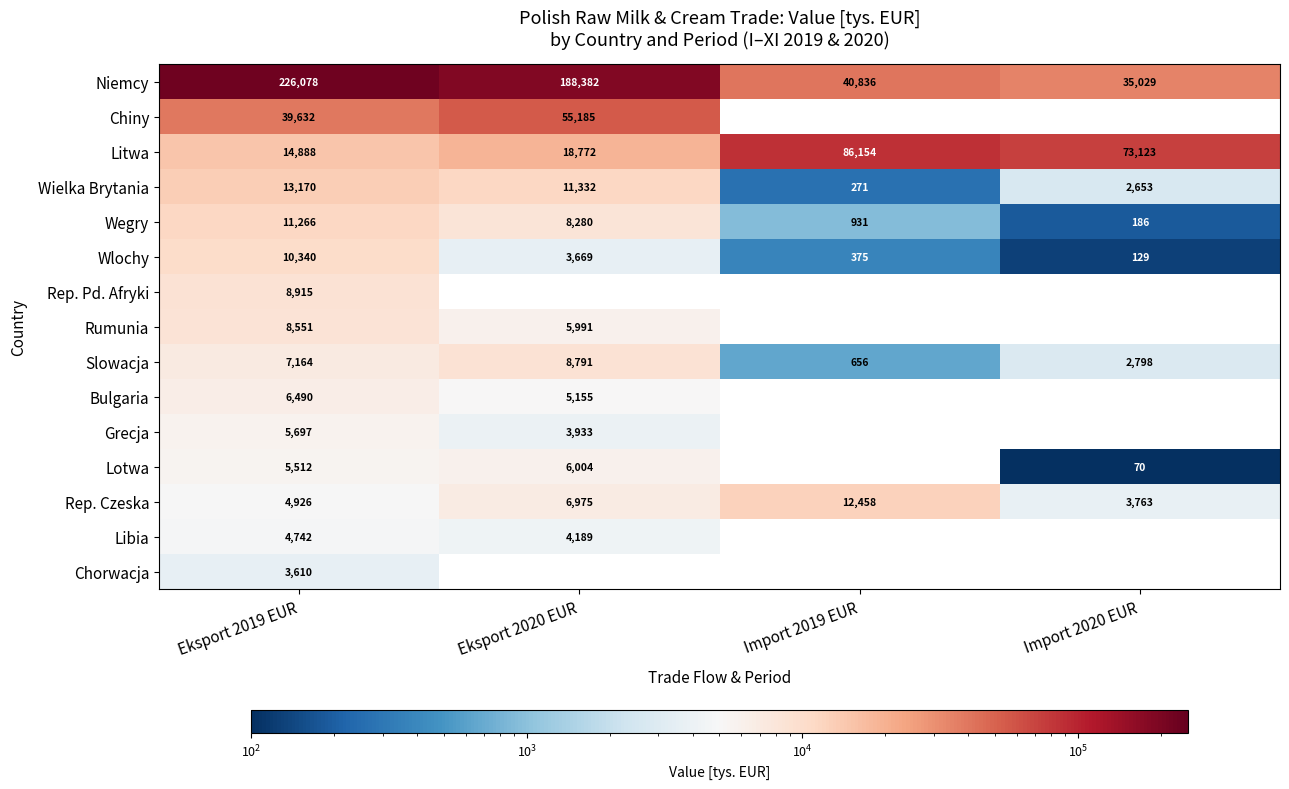

Rank the series at Eksport 2019 EUR from highest to lowest value.

Niemcy, Chiny, Litwa, Wielka Brytania, Wegry, Wlochy, Rep. Pd. Afryki, Rumunia, Slowacja, Bulgaria, Grecja, Lotwa, Rep. Czeska, Libia, Chorwacja